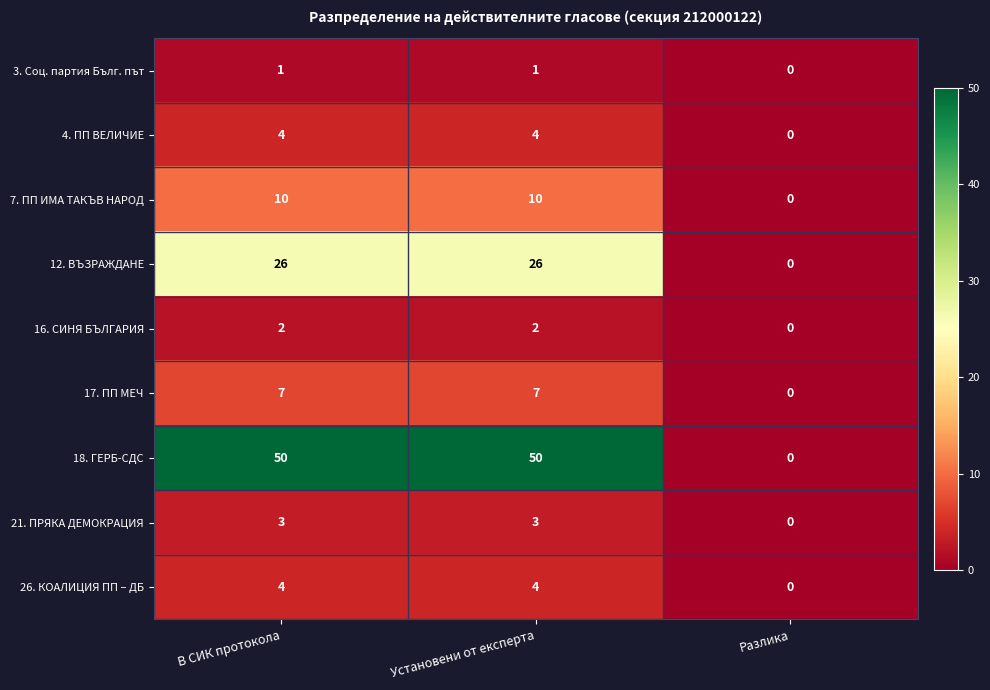

Count the 18. ГЕРБ-СДС values in the range 0 to 50.

3